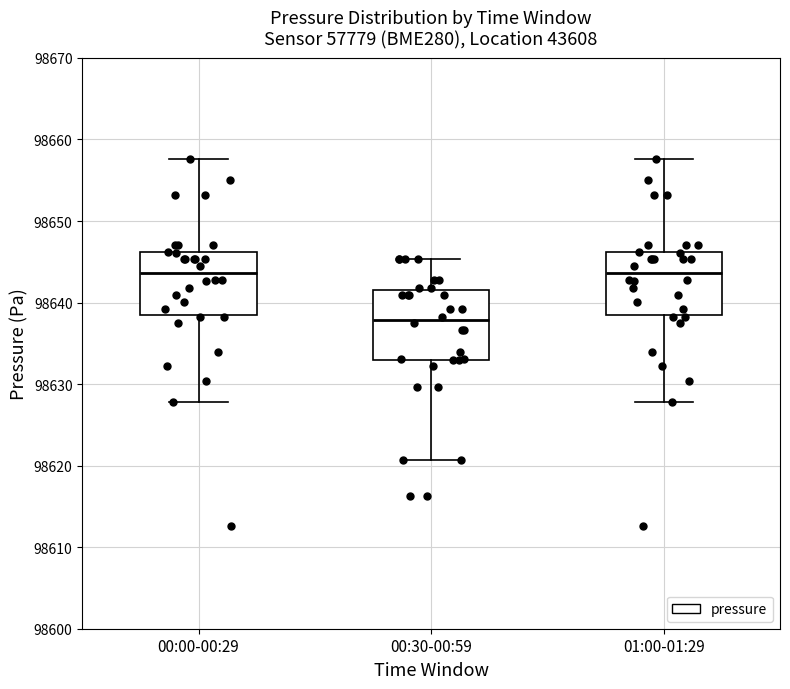

Where does the upper whisker of the box for 00:30-00:59 end on the y-axis? The values are not printed on the chart, so give them approximately, as read against the axis.

98645